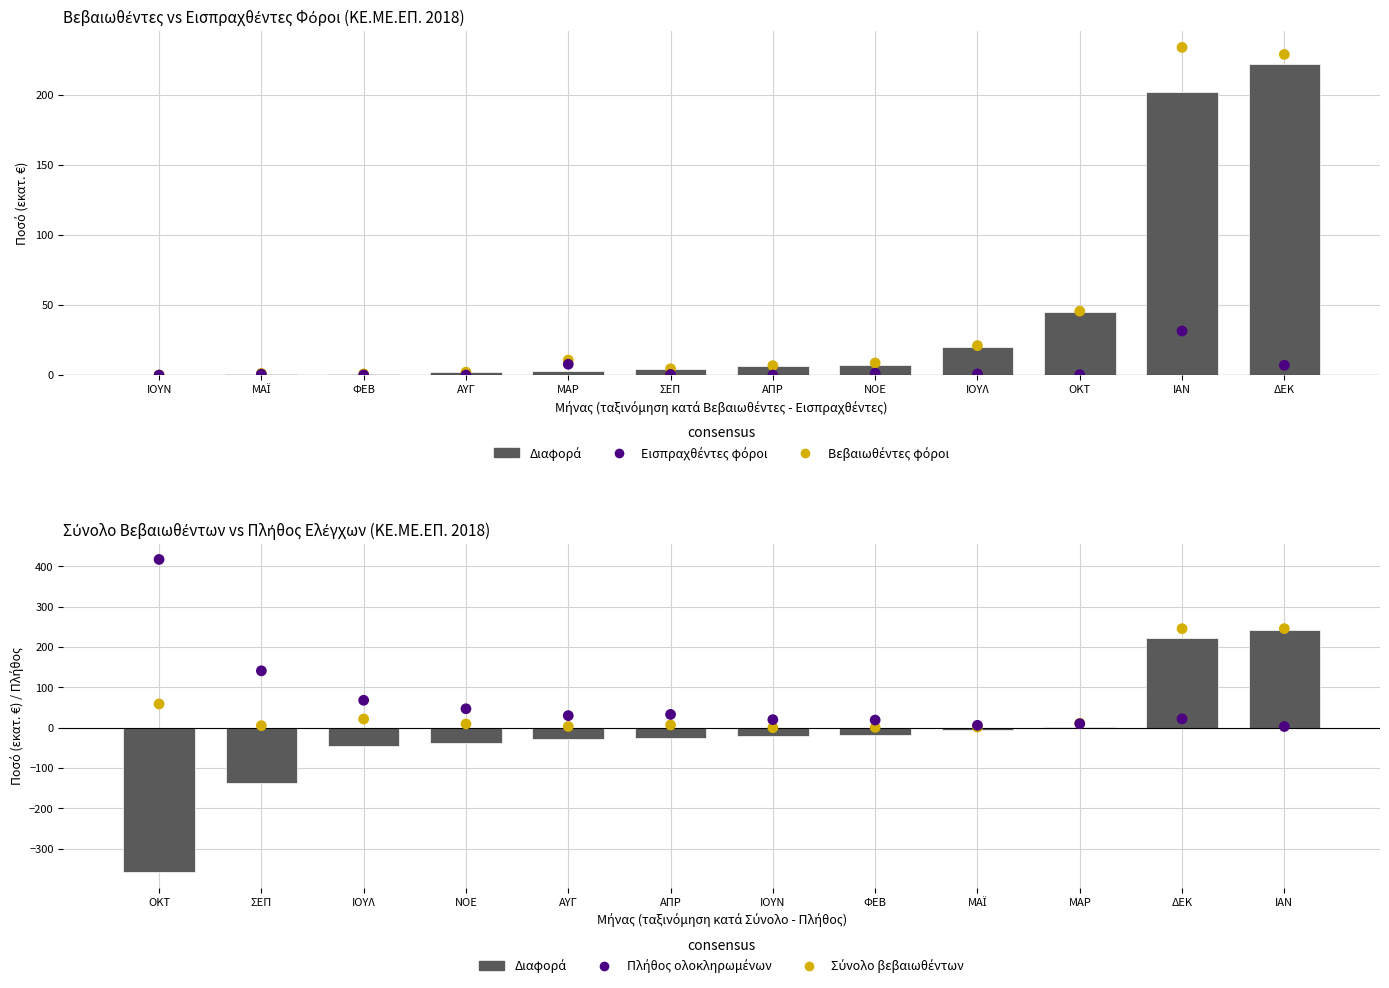

Which series has the largest total across all categories?

Πλήθος ολοκληρωμένων